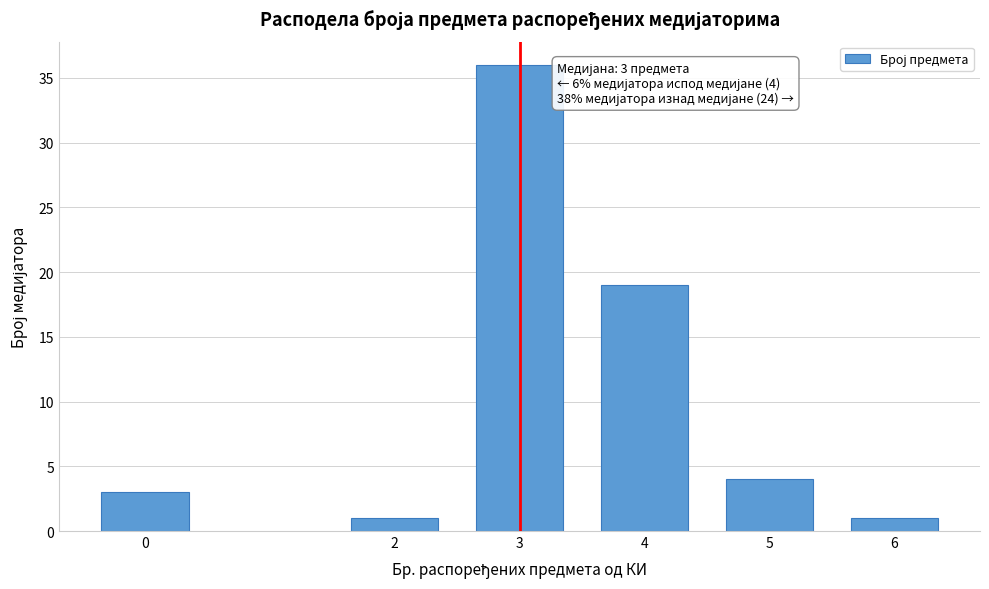

Reading left to right, extract all data points from this chart.

3	1	36	19	4	1